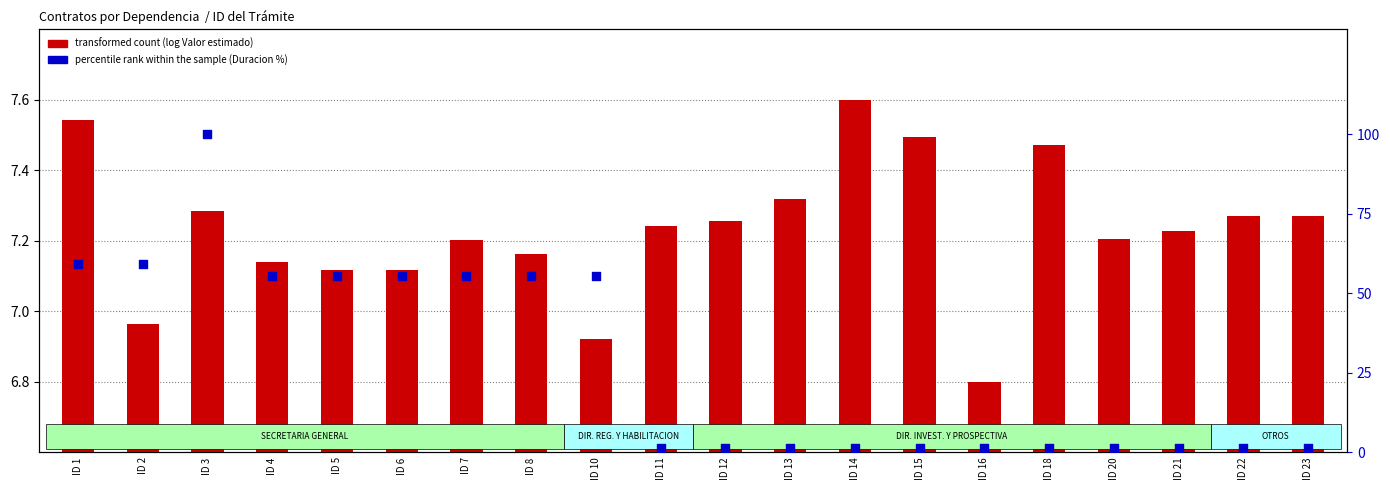

What are all the series names shown in the legend?

transformed count, percentile rank within the sample